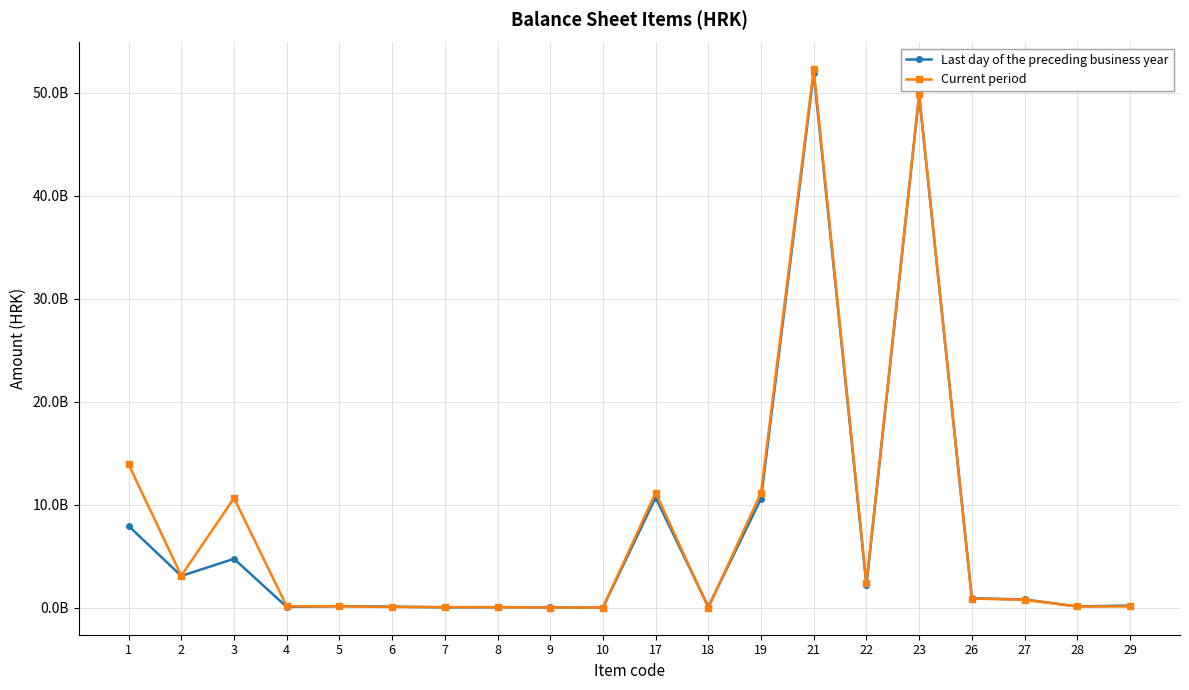

What are all the series names shown in the legend?

Last day of the preceding business year, Current period